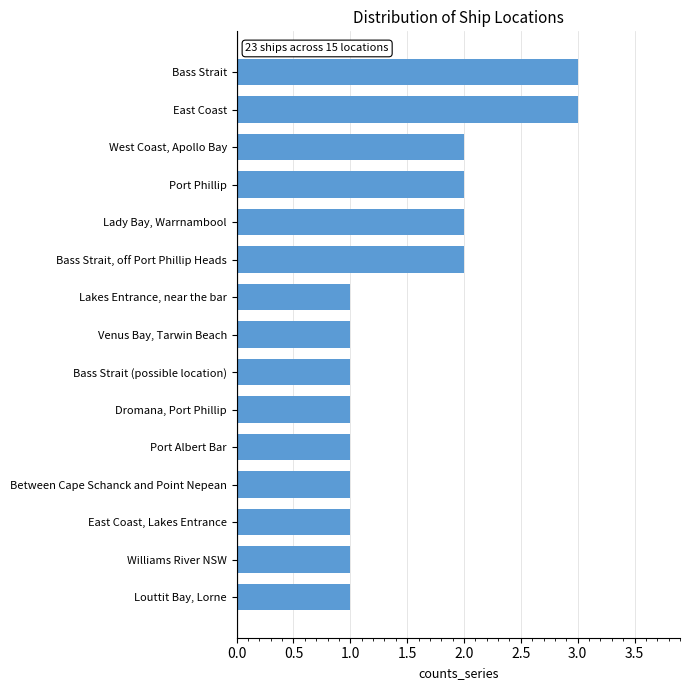

What is the value of the 10th bar from the top?

1